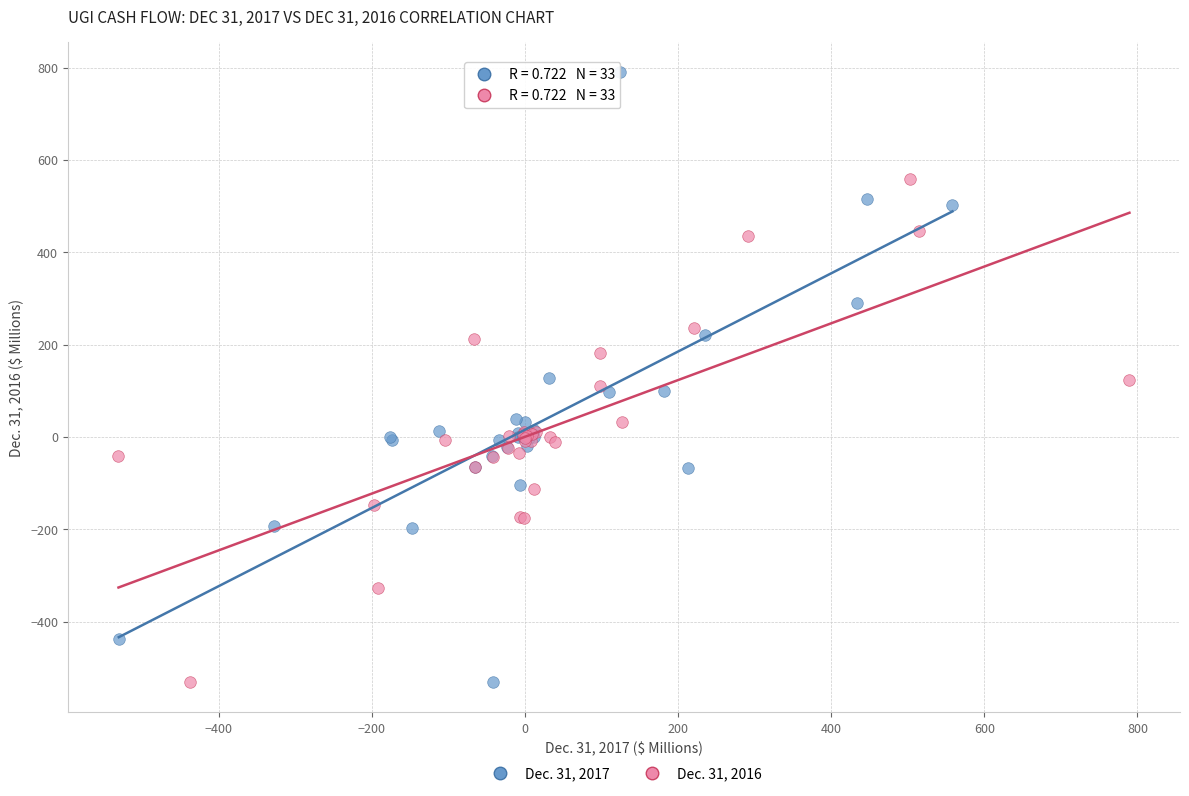

Which series has the widest spread of Y values?

Dec. 31, 2017